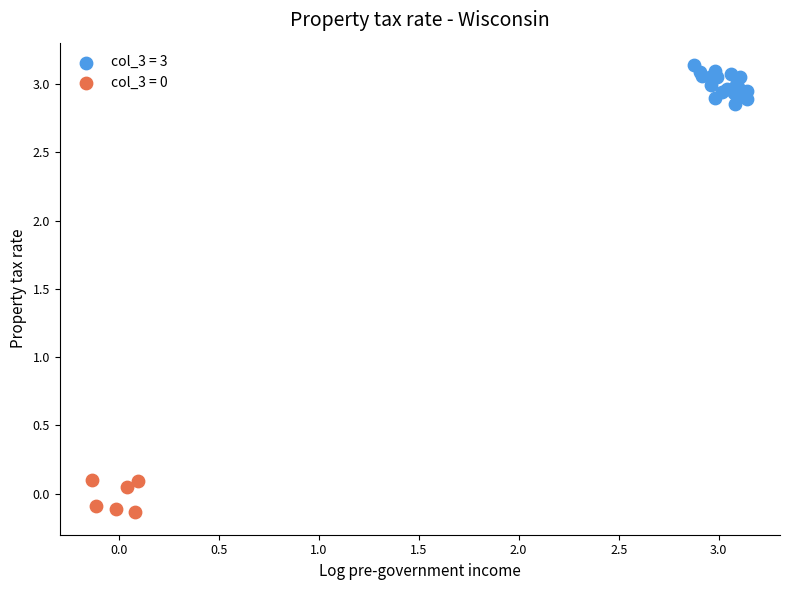

Which series contains the lowest Y value?

col_3 = 0